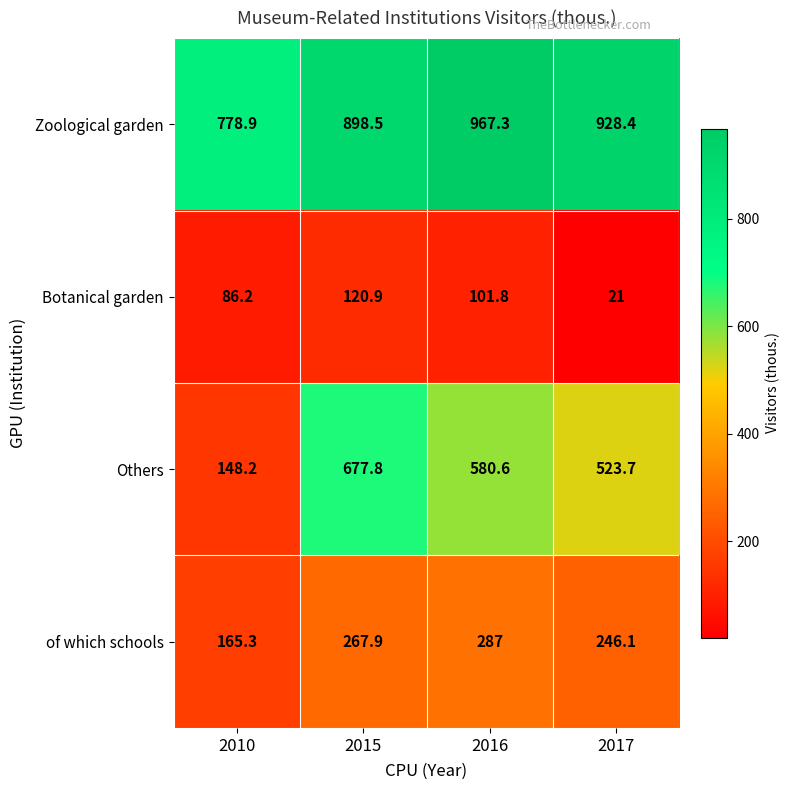

Which label corresponds to the largest value in the chart?

2016